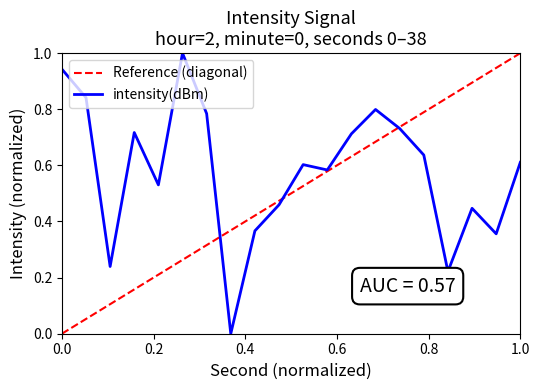

At which label does Reference (diagonal) reach its peak?

1.0